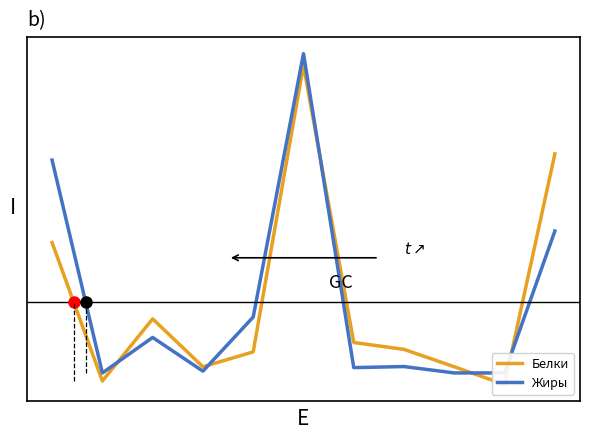

Between 10 and 2, which is larger?

10